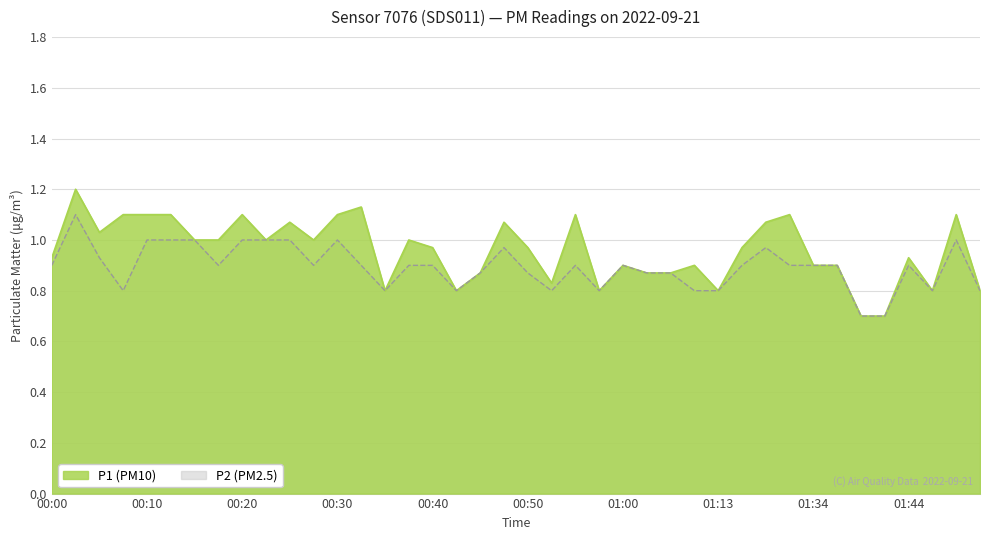

True or false: P2 and P1 cross at least once.

False